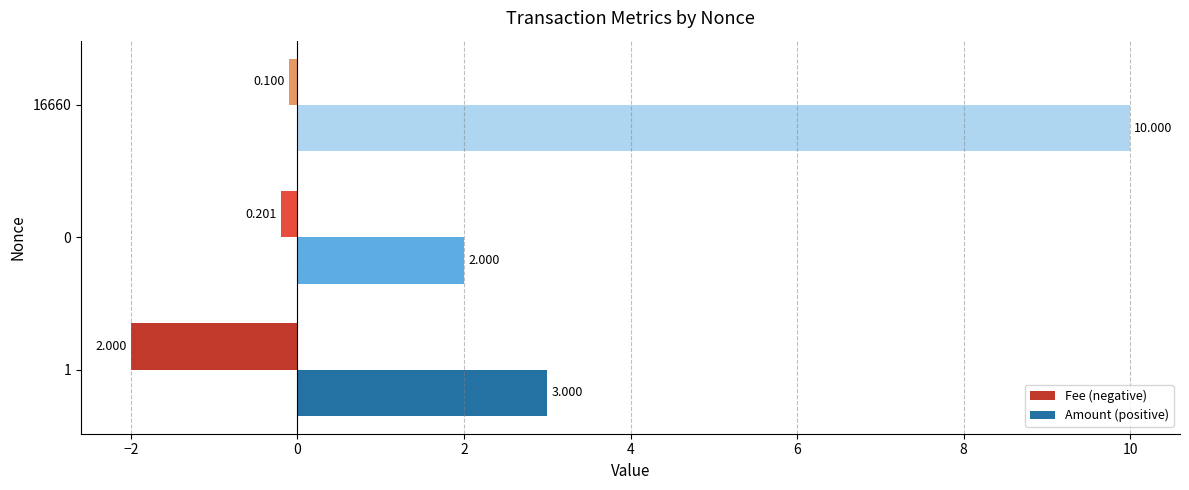

Is the value of Fee (negative) at 16660 greater than the value of Amount (positive) at 1?

No